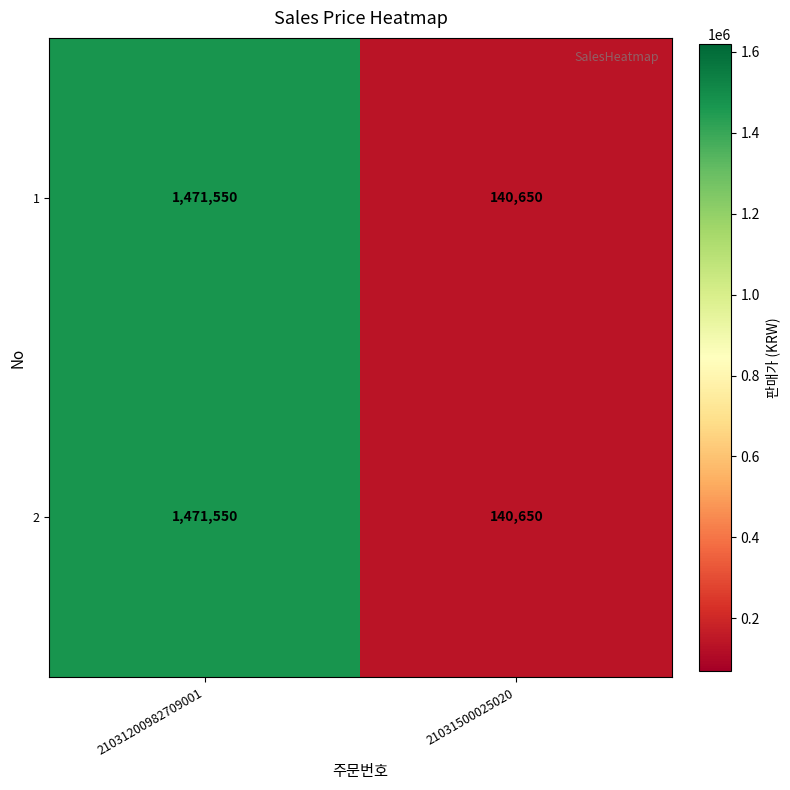

Is it true that 1 equals 231479 at 21031500025020?

False